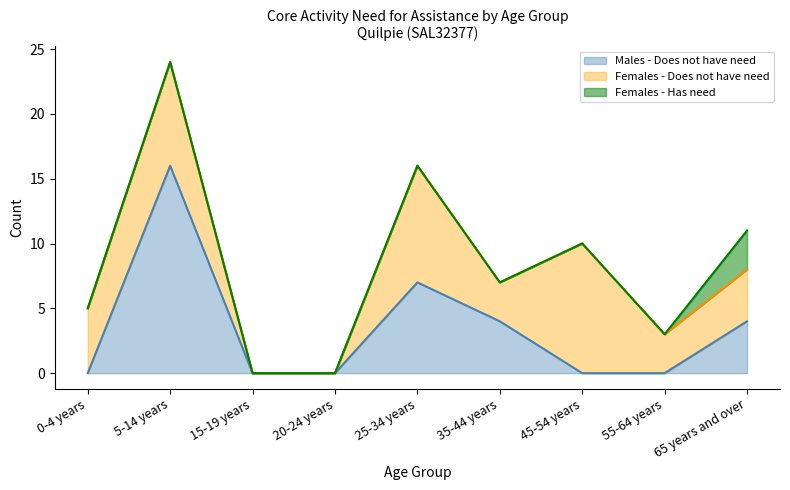

Reading left to right, transcribe all the data shown in this chart.

Males - Does not have need: 0-4 years=0	5-14 years=16	15-19 years=0	20-24 years=0	25-34 years=7	35-44 years=4	45-54 years=0	55-64 years=0	65 years and over=4
Females - Does not have need: 0-4 years=5	5-14 years=8	15-19 years=0	20-24 years=0	25-34 years=9	35-44 years=3	45-54 years=10	55-64 years=3	65 years and over=4
Females - Has need: 0-4 years=0	5-14 years=0	15-19 years=0	20-24 years=0	25-34 years=0	35-44 years=0	45-54 years=0	55-64 years=0	65 years and over=3